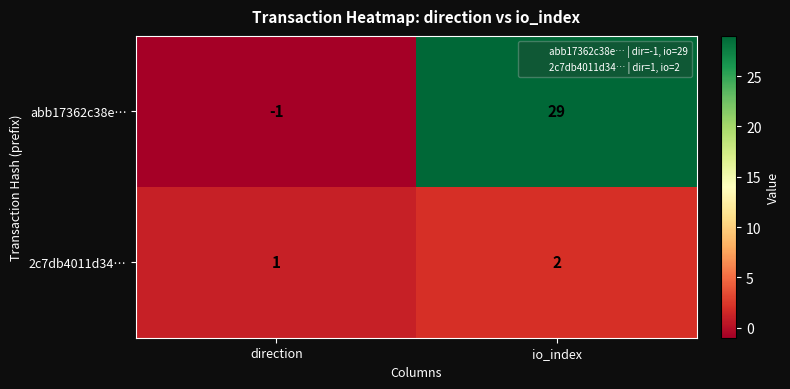

Which series changed the most between direction and io_index?

abb17362c38e…